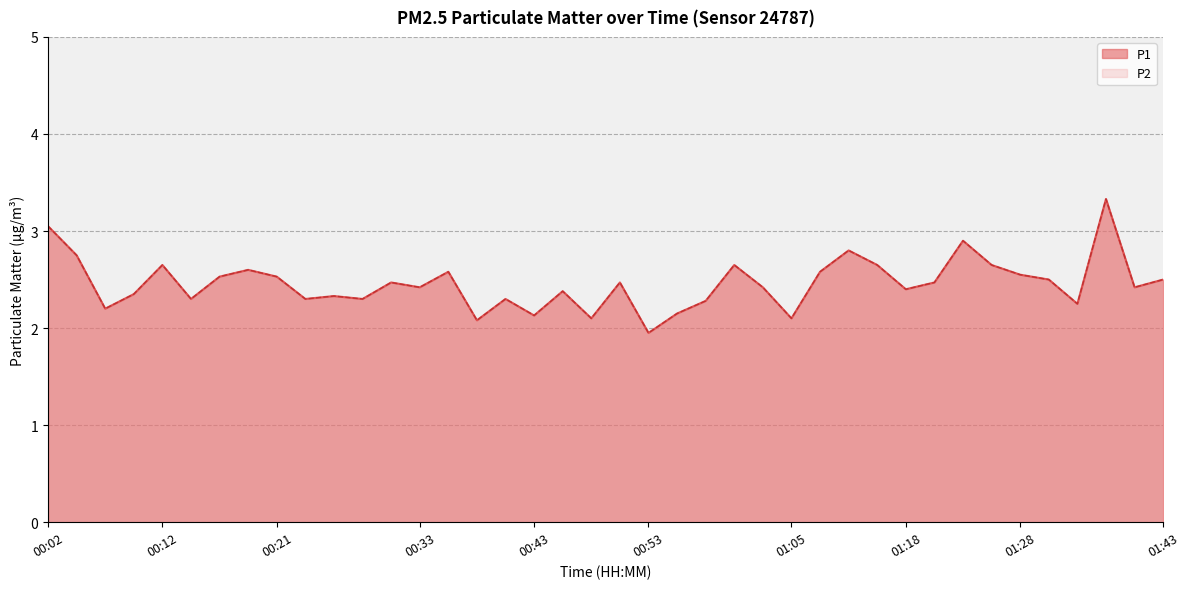

What is the label of the 10th point from the left?

00:24